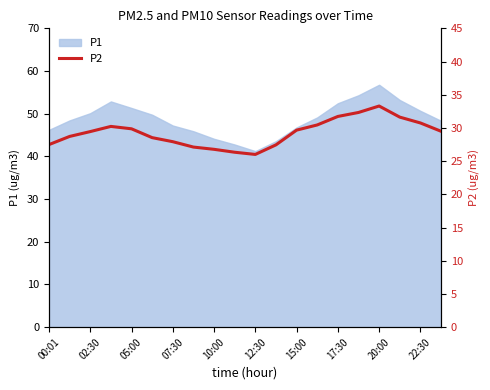

How many interior local valleys (lower than both neighbors) does the data have?

1